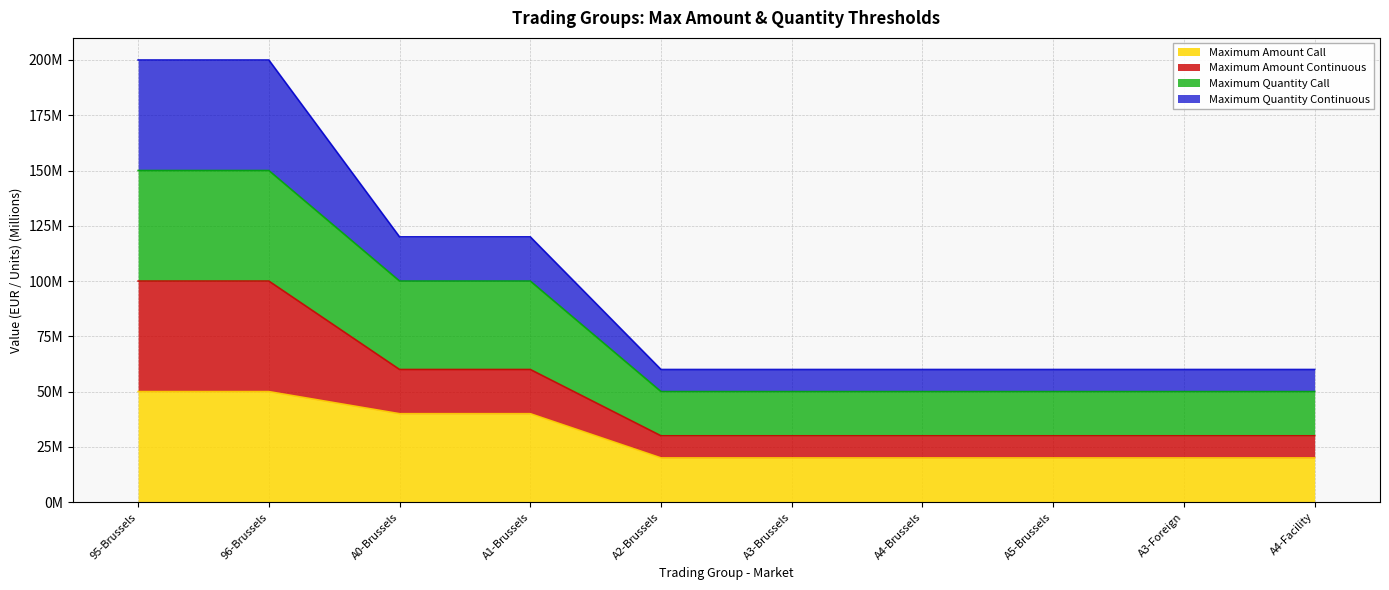

True or false: Maximum Quantity Continuous and Maximum Amount Continuous cross at least once.

False